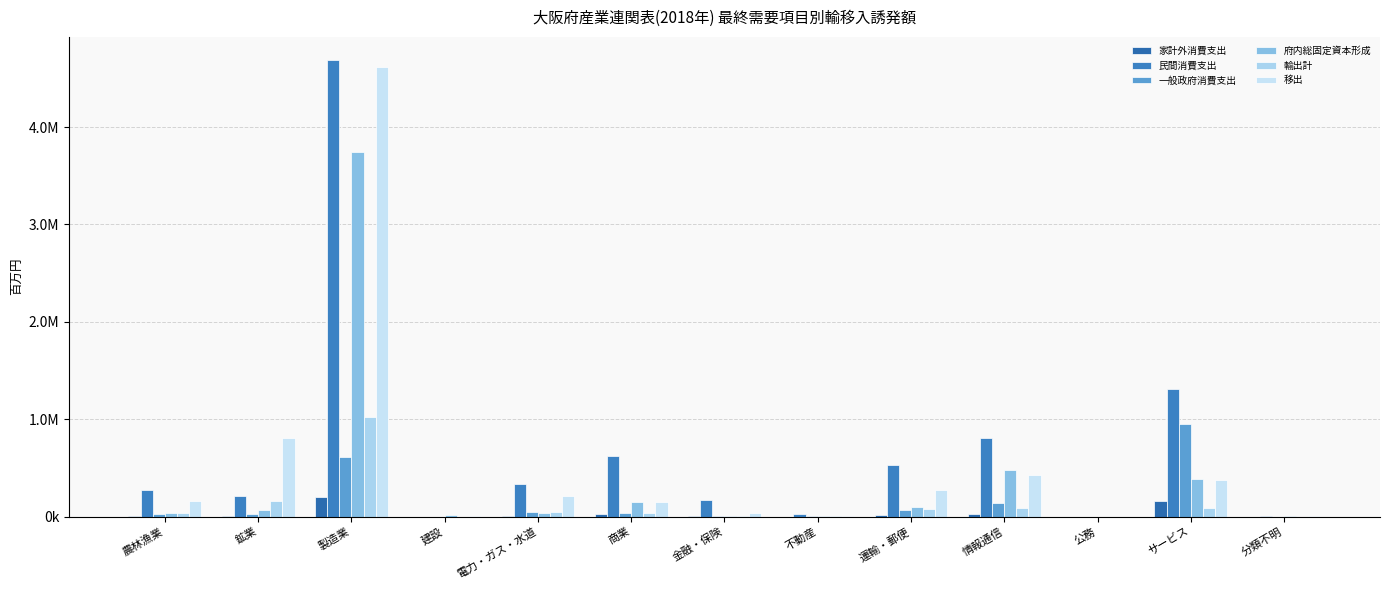

What position from the right is 電力・ガス・水道?

9